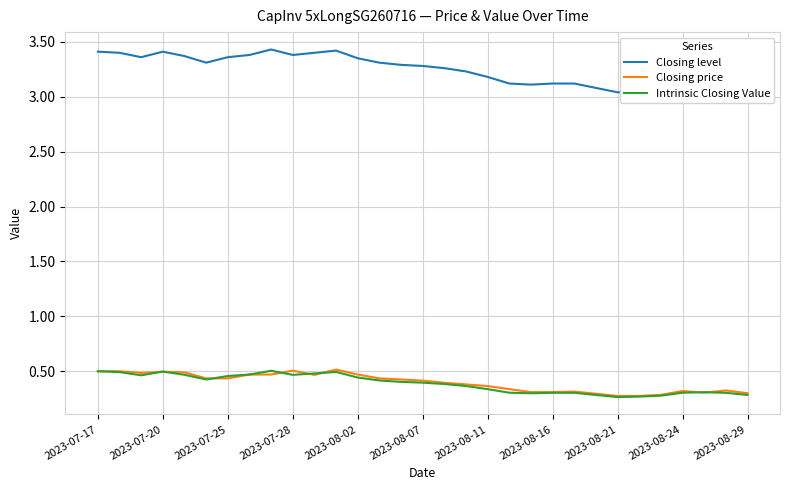

What are all the series names shown in the legend?

Closing level, Closing price, Intrinsic Closing Value